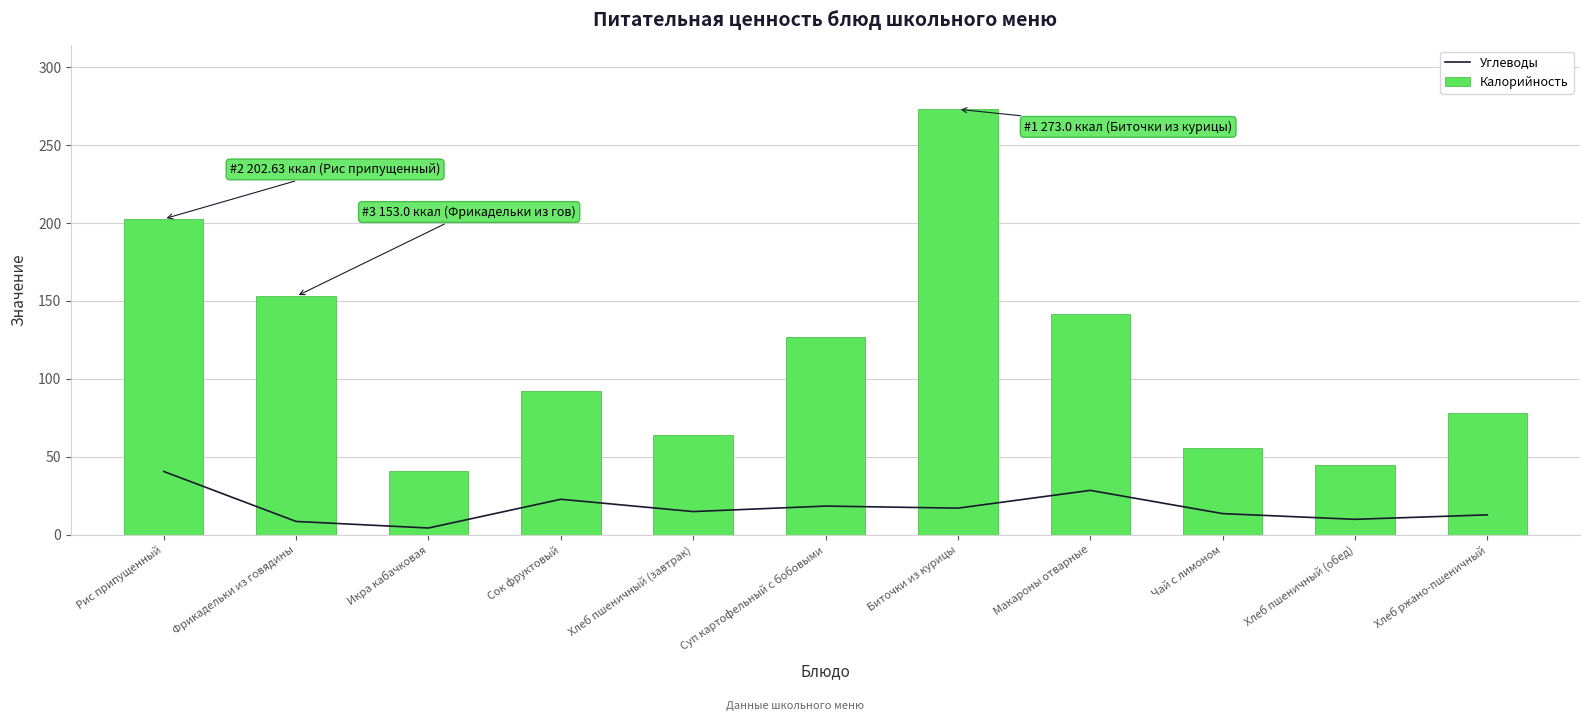

Rank the series at Фрикадельки из говядины from highest to lowest value.

Калорийность, Углеводы